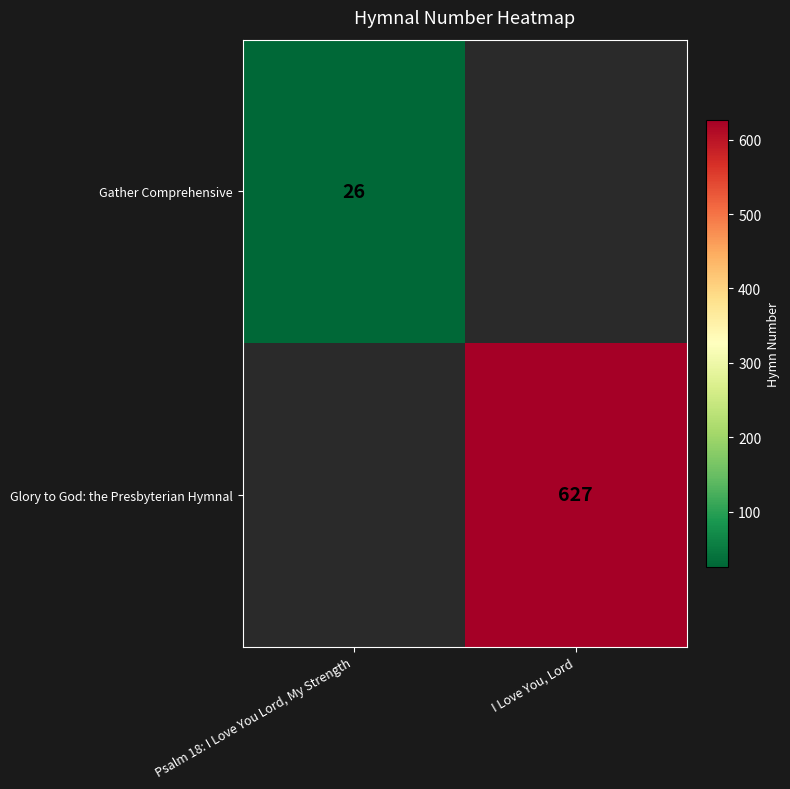

How many distinct data groups are displayed?

2